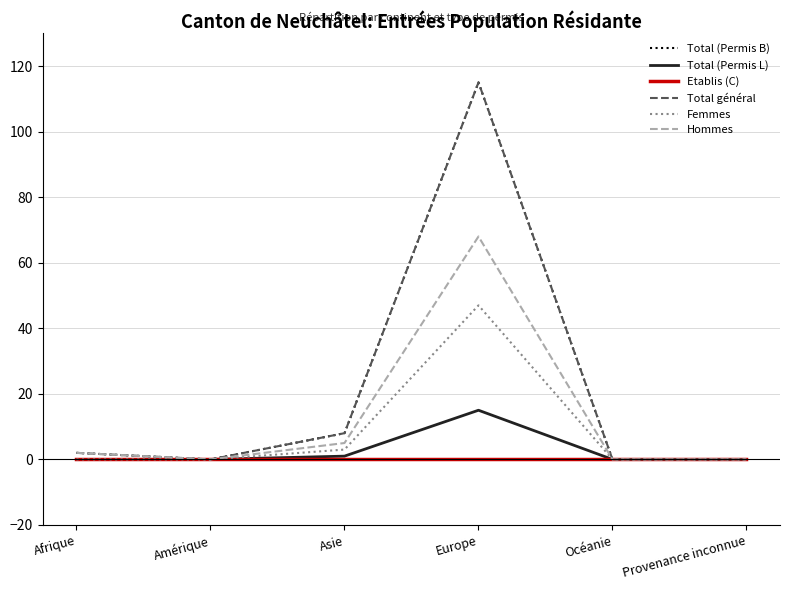

Reading left to right, transcribe all the data shown in this chart.

Total (Permis B): 2	0	8	115	0	0
Total (Permis L): 0	0	1	15	0	0
Etablis (C): 0	0	0	0	0	0
Total général: 2	0	8	115	0	0
Femmes: 0	0	3	47	0	0
Hommes: 2	0	5	68	0	0